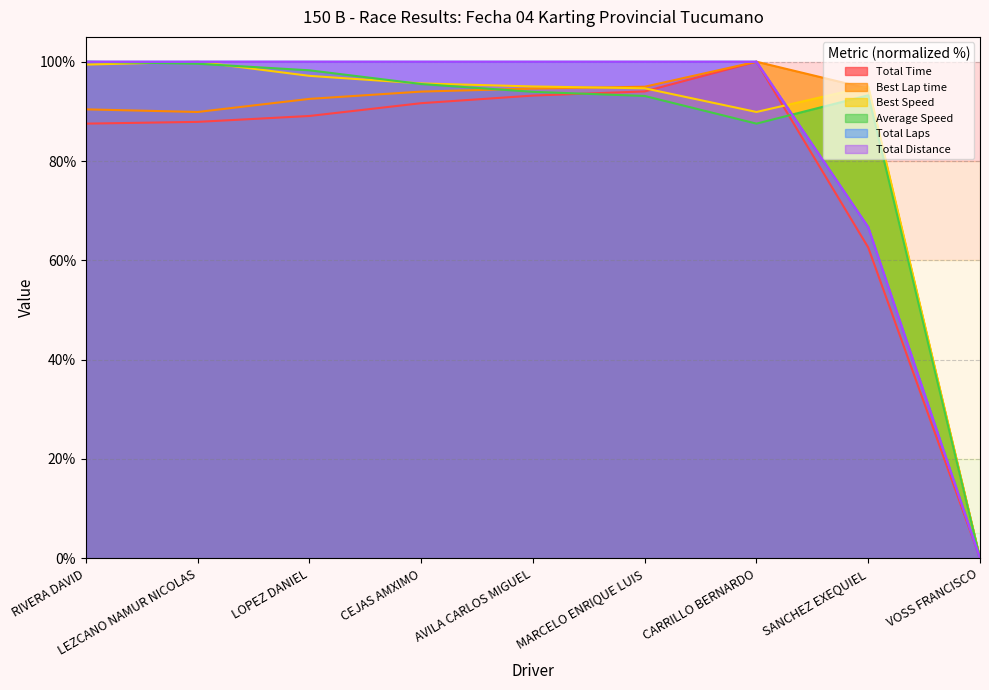

Reading left to right, what are all the values shown in this chart?

Total Time: 87.5	87.9	89.1	91.6	93.2	94.0	100.0	62.6	0.0
Best Lap time: 90.4	89.9	92.5	94.0	94.6	95.0	100.0	94.6	0.0
Best Speed: 99.4	100.0	97.2	95.6	95.0	94.6	89.9	95.0	0.0
Average Speed: 100.0	99.6	98.3	95.5	93.9	93.1	87.5	93.2	0.0
Total Laps: 100.0	100.0	100.0	100.0	100.0	100.0	100.0	66.7	0.0
Total Distance: 100.0	100.0	100.0	100.0	100.0	100.0	100.0	66.7	0.0